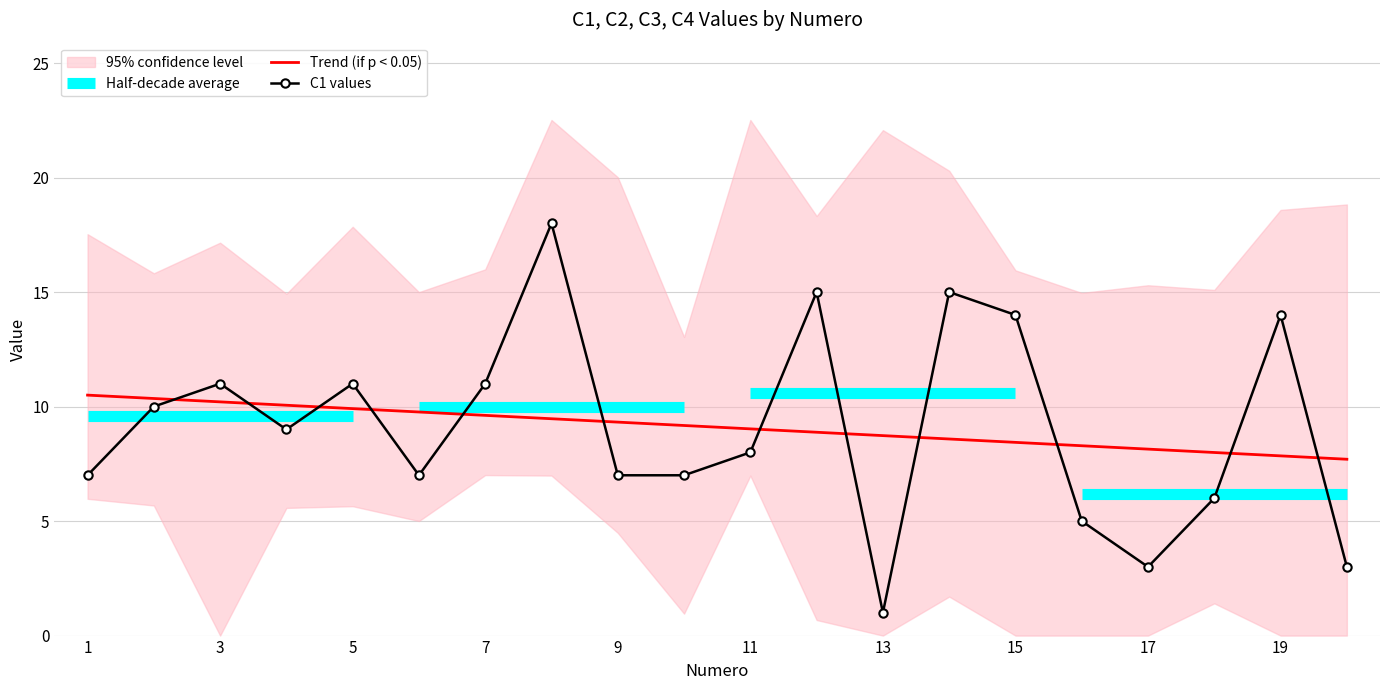

The value of C2 at 18 is 1. True or false?

False